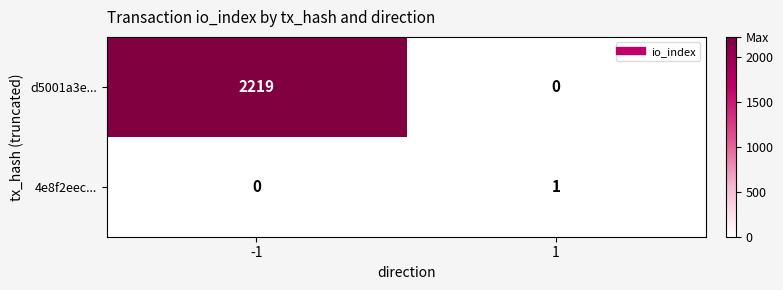

How many categories are shown in the chart?

2